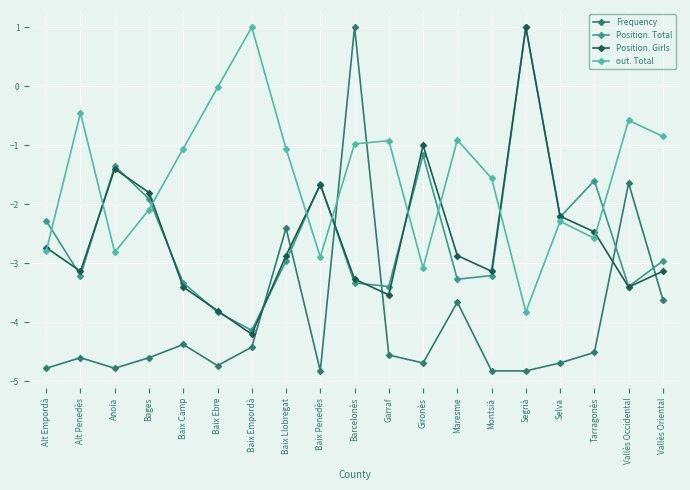

What position from the right is Segrià?

5